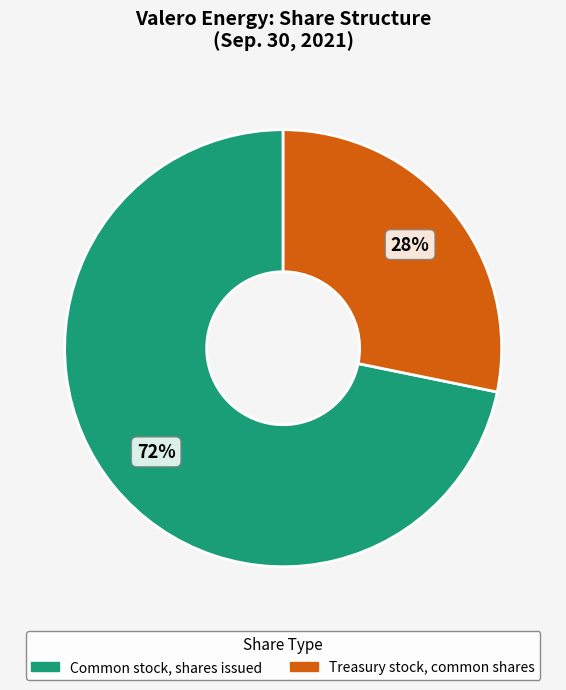

To the nearest percent, what is the average slice percentage?

50%